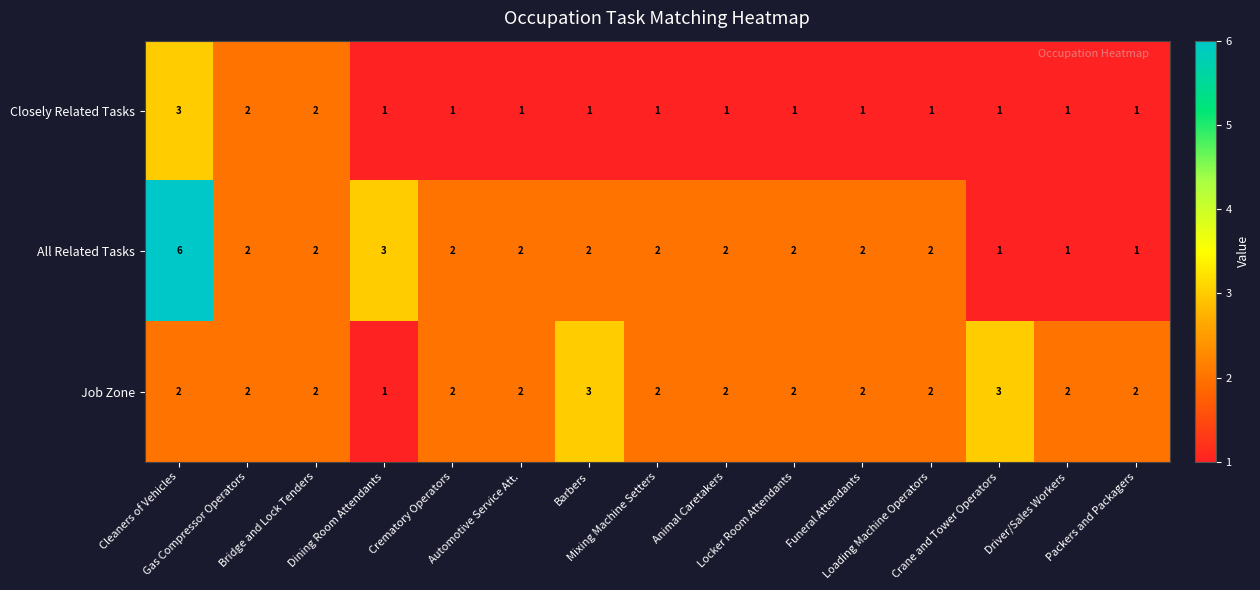

What is the difference between the maximum and minimum values in the All Related Tasks series?

5